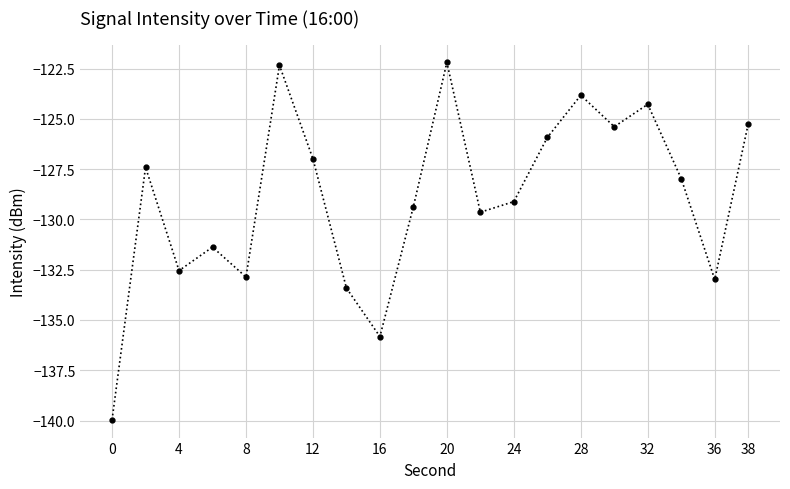

Reading right to left, extract all data points from this chart.

-125.3	-133.0	-128.0	-124.3	-125.4	-123.8	-125.9	-129.1	-129.6	-122.2	-129.4	-135.8	-133.4	-127.0	-122.3	-132.9	-131.4	-132.5	-127.4	-140.0